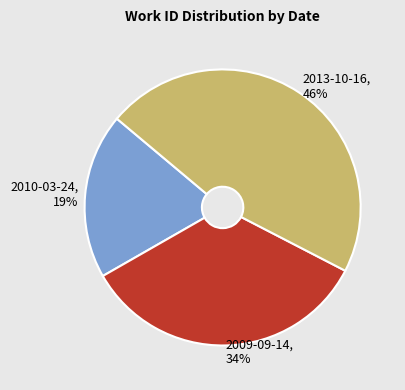

Is 2010-03-24 the majority of the pie?

No